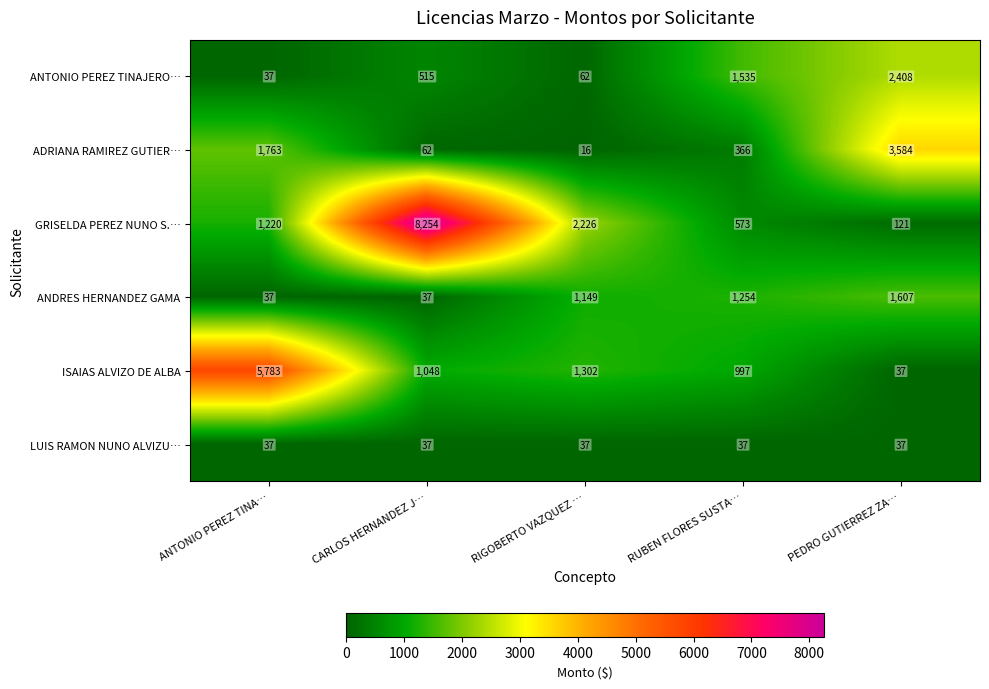

List the series in order of their peak value, highest first.

GRISELDA PEREZ NUNO S.…, ISAIAS ALVIZO DE ALBA, ADRIANA RAMIREZ GUTIER…, ANTONIO PEREZ TINAJERO…, ANDRES HERNANDEZ GAMA, LUIS RAMON NUNO ALVIZU…